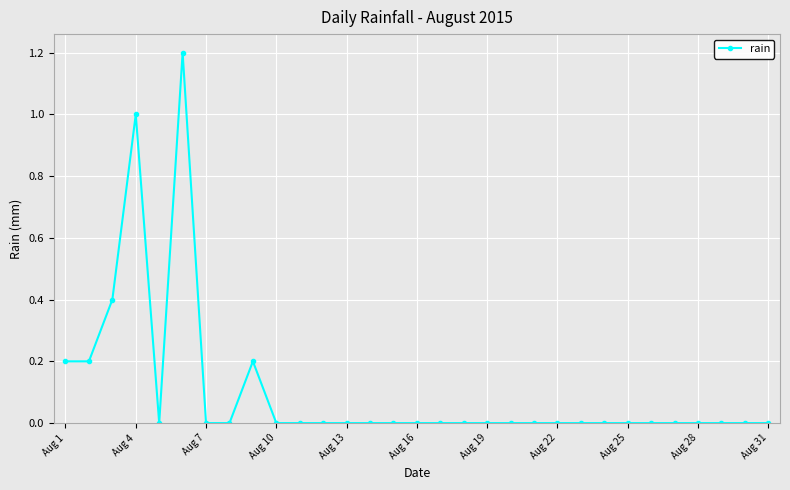

How many lines are shown in the chart?

1